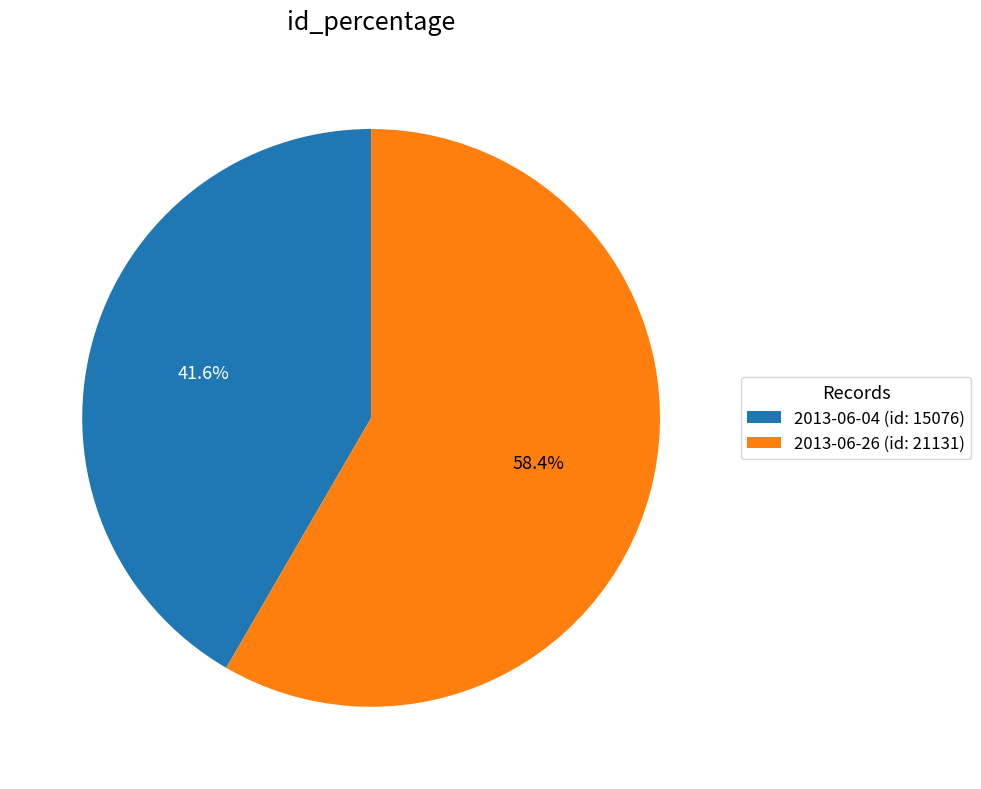

Between 2013-06-04 (id: 15076) and 2013-06-26 (id: 21131), which is larger?

2013-06-26 (id: 21131)